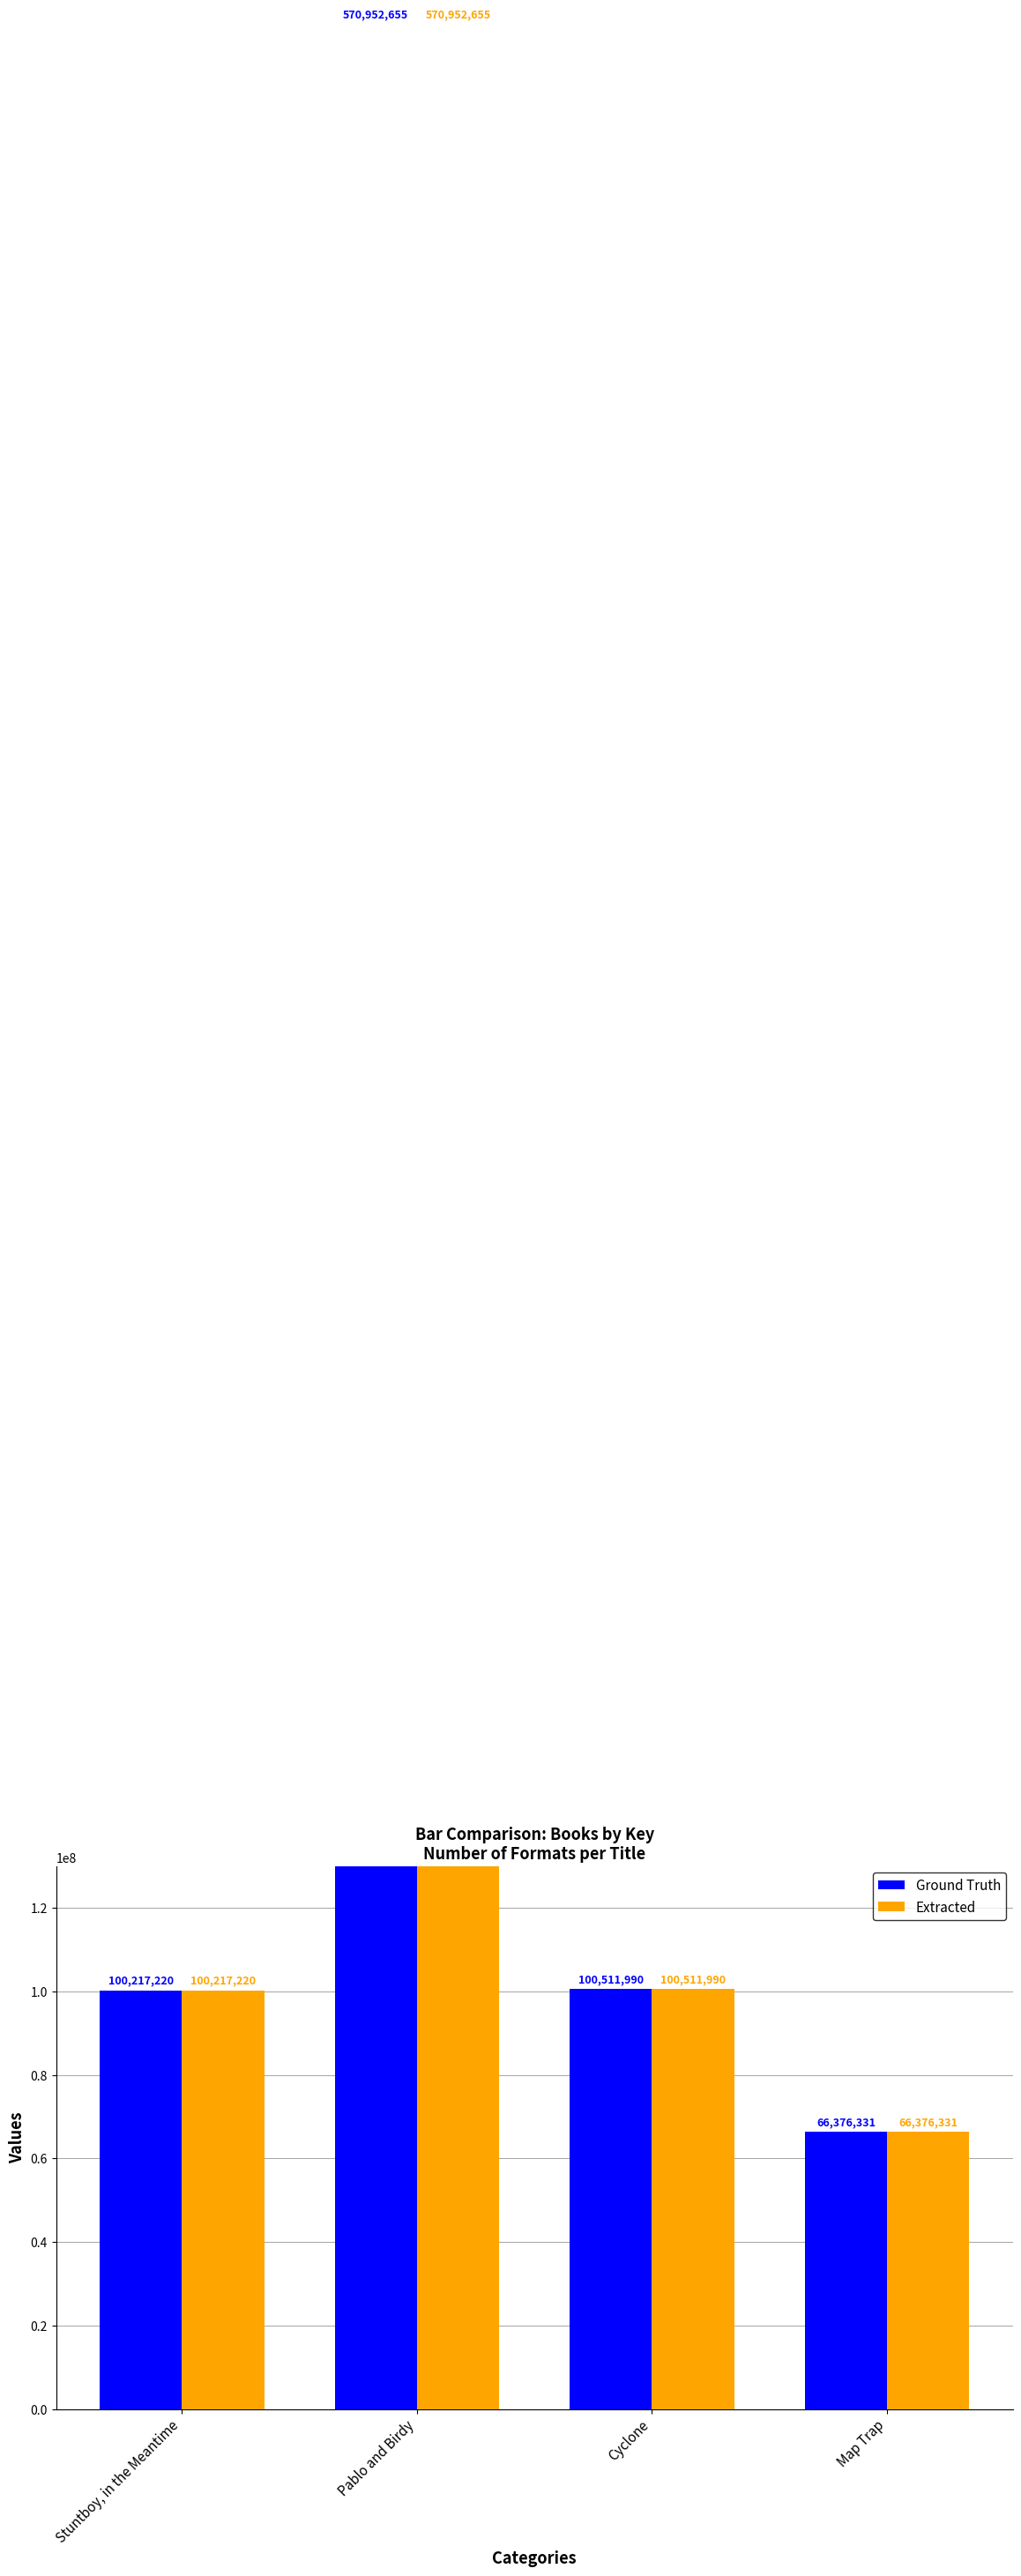

Is the value of Extracted at Cyclone greater than the value of Ground Truth at Map Trap?

Yes